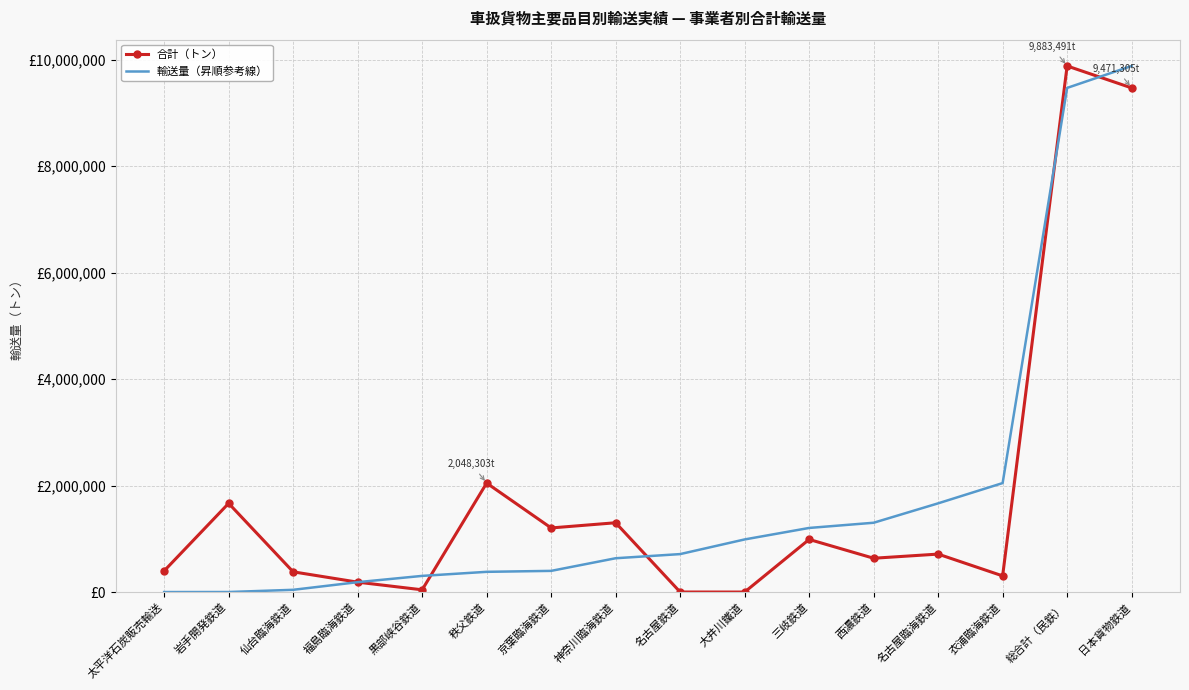

Which category has the lowest value in the 輸送量（昇順参考線） series?

太平洋石炭販売輸送